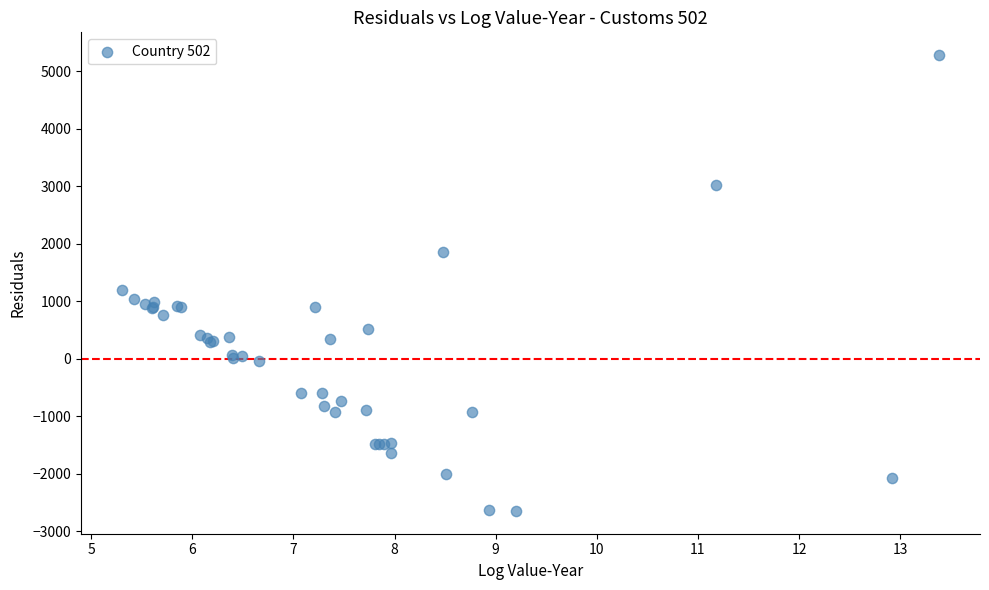

What Y value in the scatter plot is closest to 1319?

1206.1